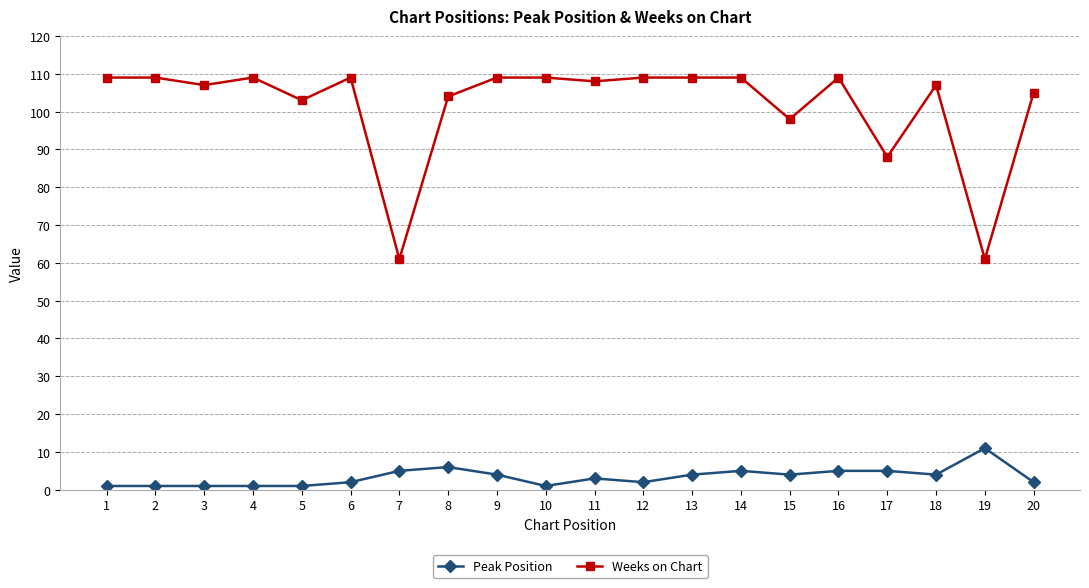

How many lines are shown in the chart?

2